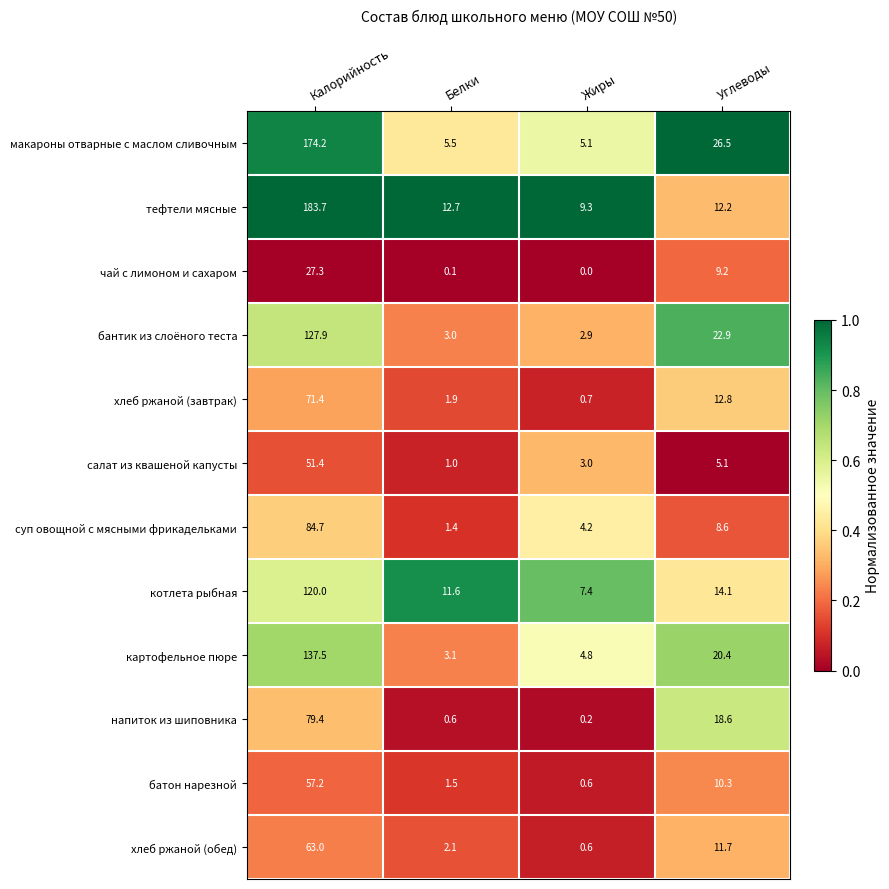

Rank the series at Белки from highest to lowest value.

тефтели мясные, котлета рыбная, макароны отварные с маслом сливочным, картофельное пюре, бантик из слоёного теста, хлеб ржаной (обед), хлеб ржаной (завтрак), батон нарезной, суп овощной с мясными фрикадельками, салат из квашеной капусты, напиток из шиповника, чай с лимоном и сахаром